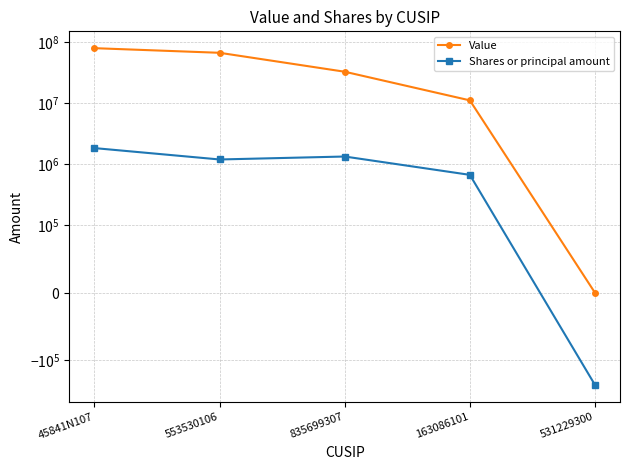

What is the lowest value of the Shares or principal amount series?

-251530